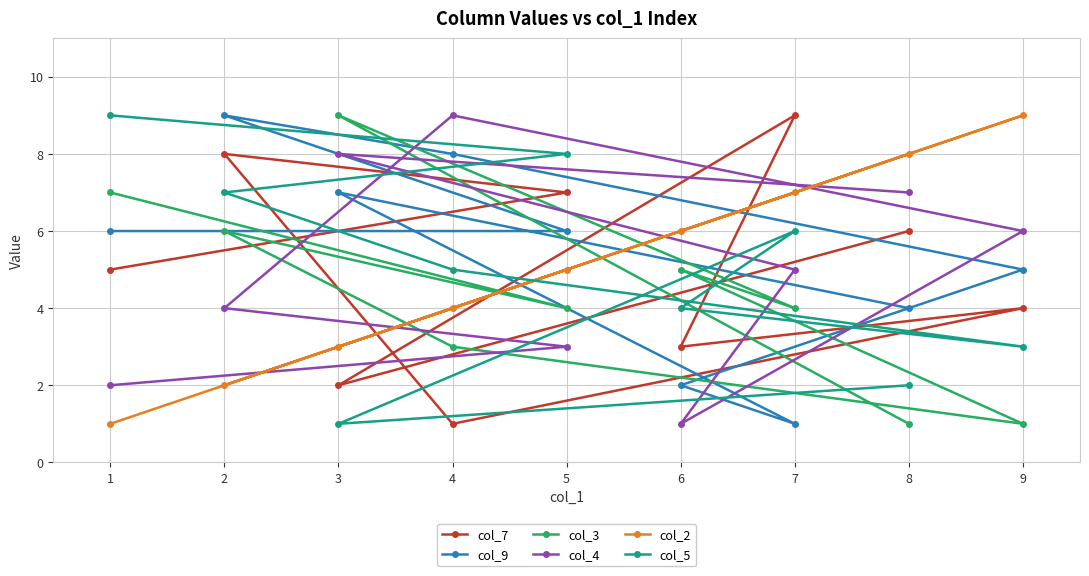

True or false: col_9 has a value of 1 at 7.

True